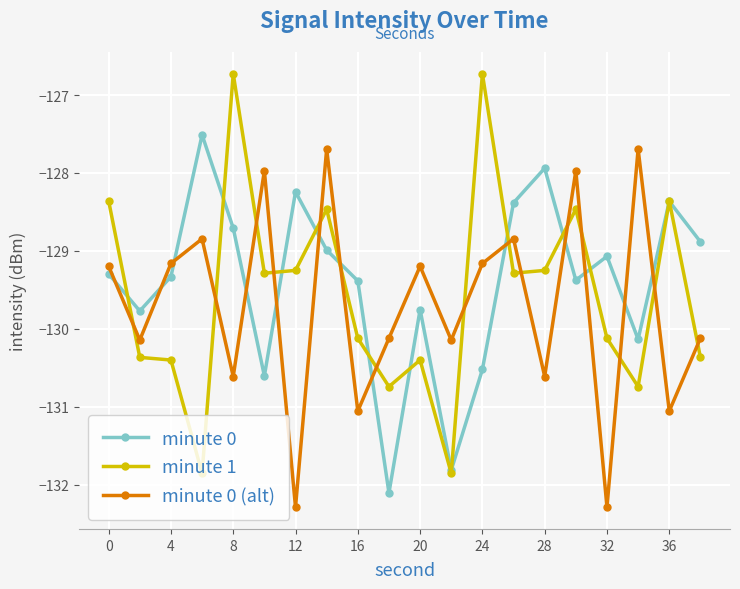

Does the chart have visible grid lines?

Yes